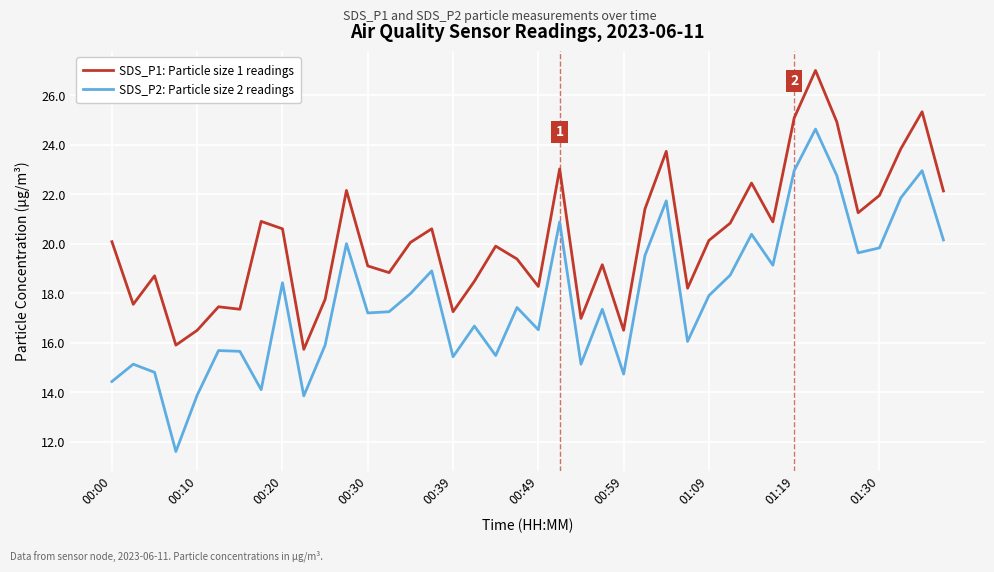

True or false: SDS_P1: Particle size 1 readings and SDS_P2: Particle size 2 readings cross at least once.

False